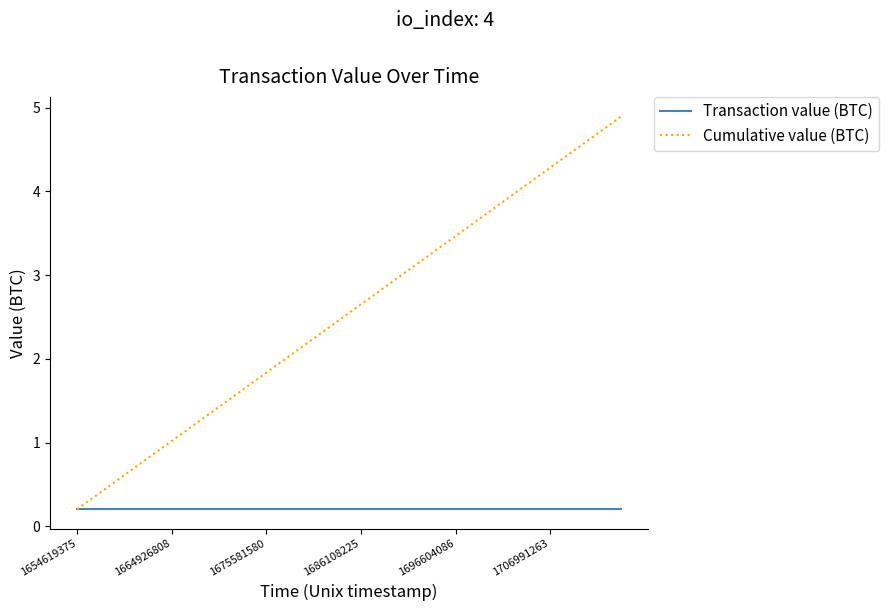

Which series has the largest range (max minus min)?

Cumulative value (BTC)